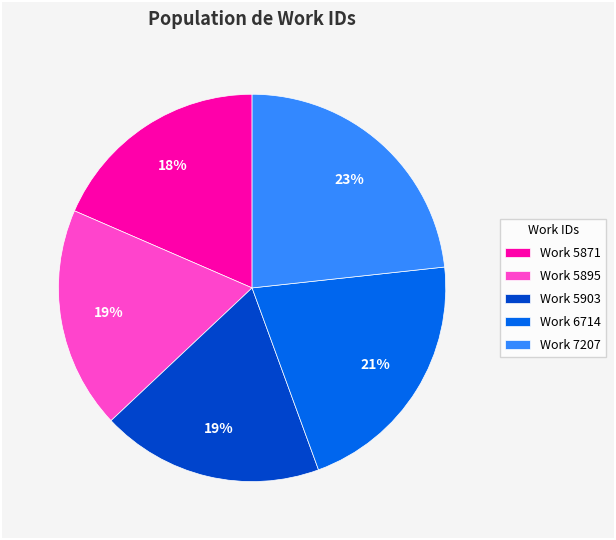

How many slices are in this pie chart?

5